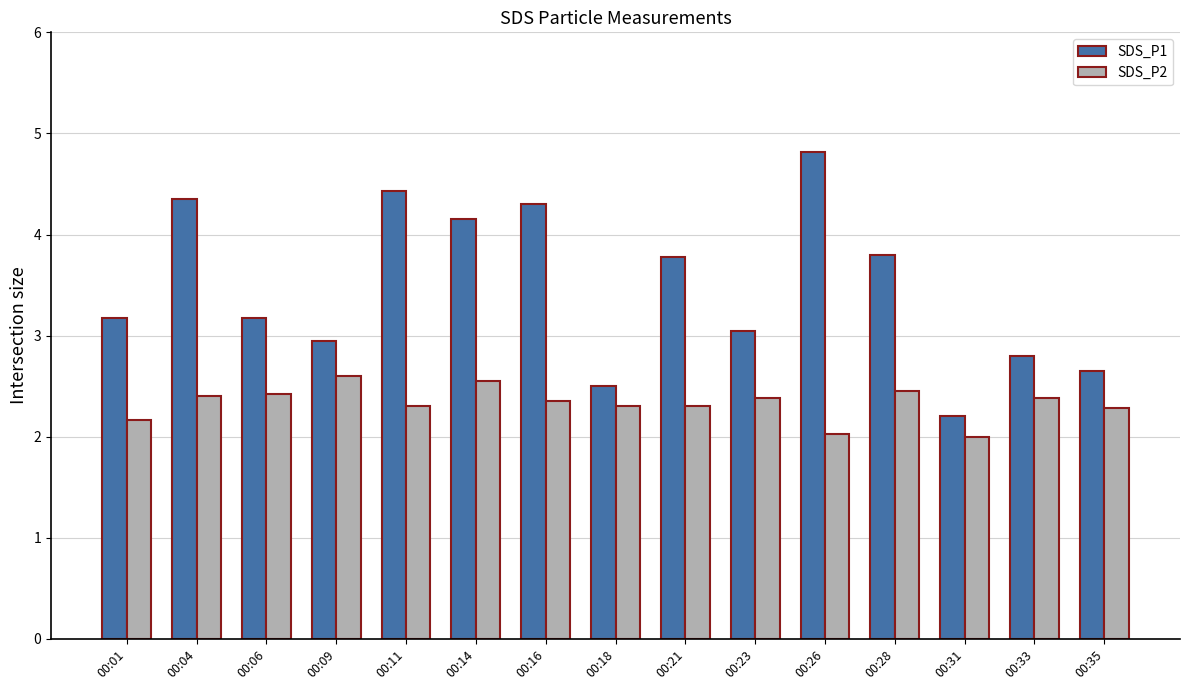

What is the difference between the SDS_P2 values at 00:23 and 00:18?

0.1